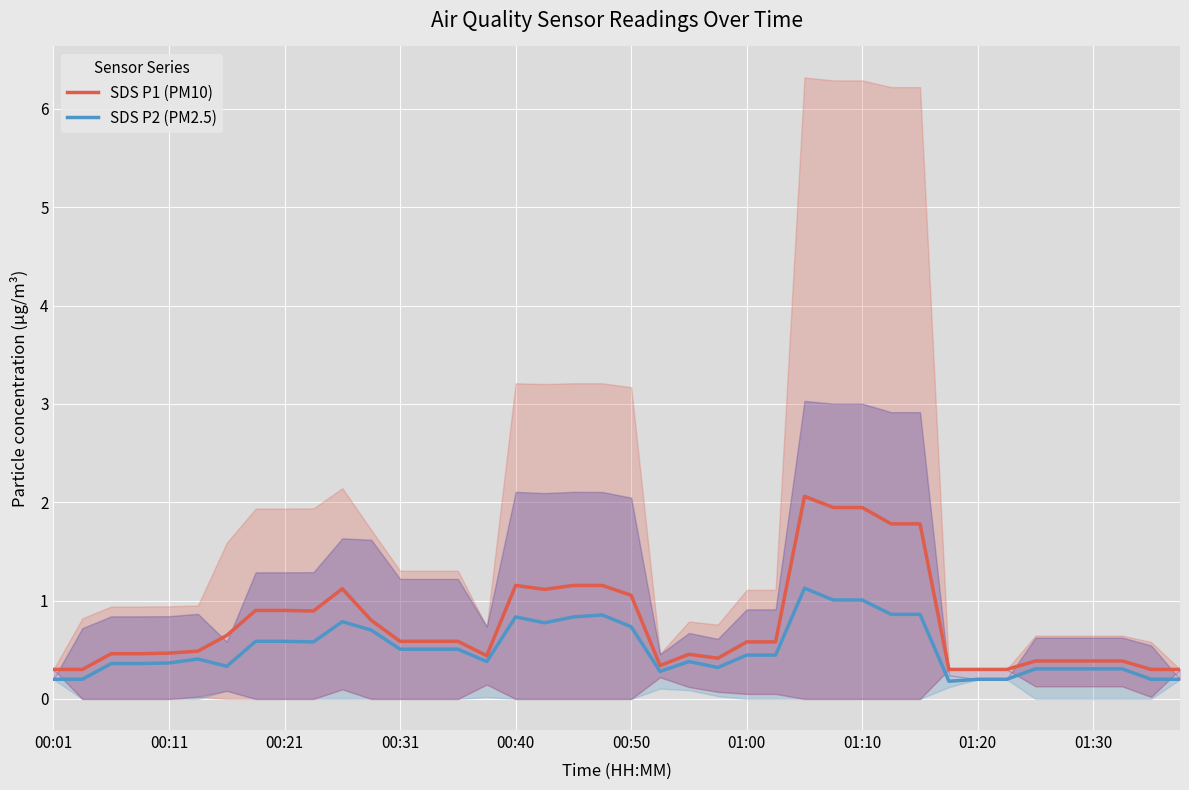

How many series are shown in this chart?

2